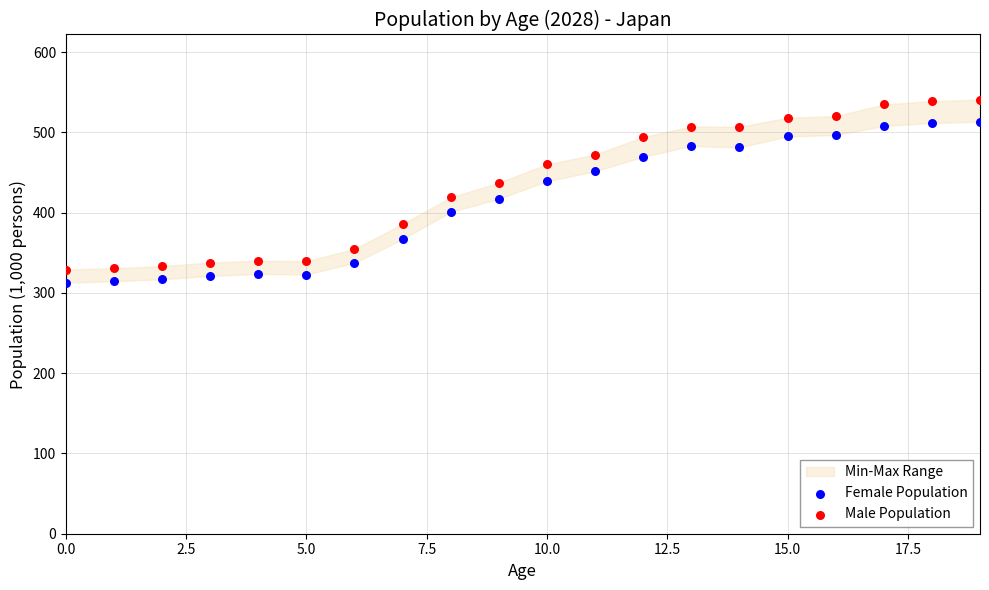

Which series reaches the maximum Y coordinate?

Male Population